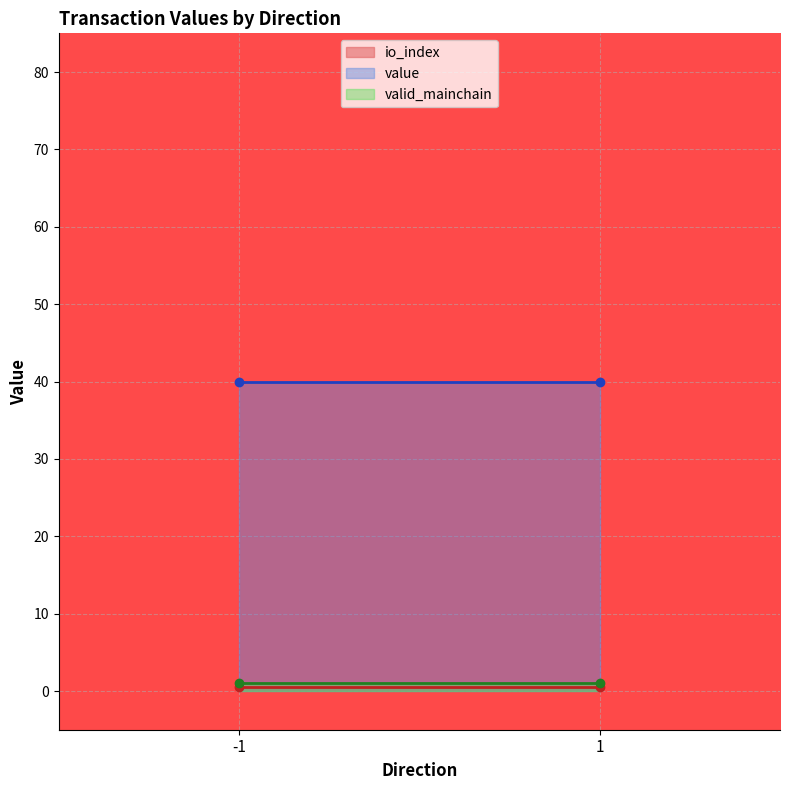

The value of value at 1 is 9.3. True or false?

False